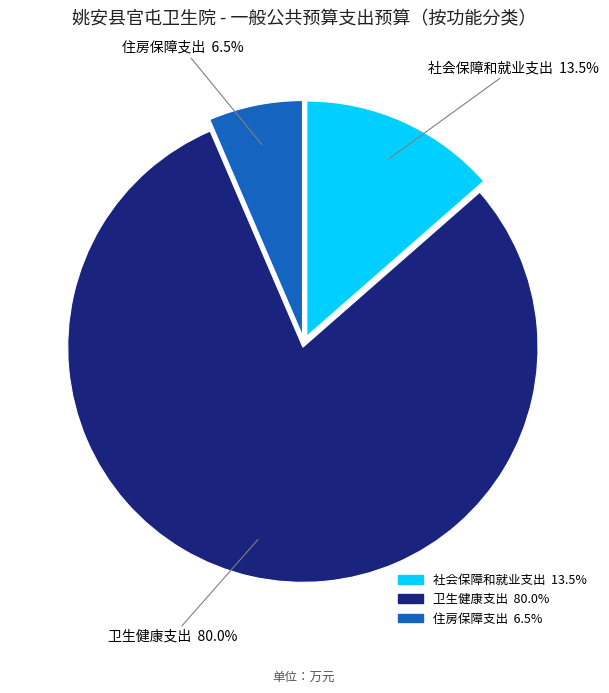

Between 住房保障支出 and 卫生健康支出, which is larger?

卫生健康支出